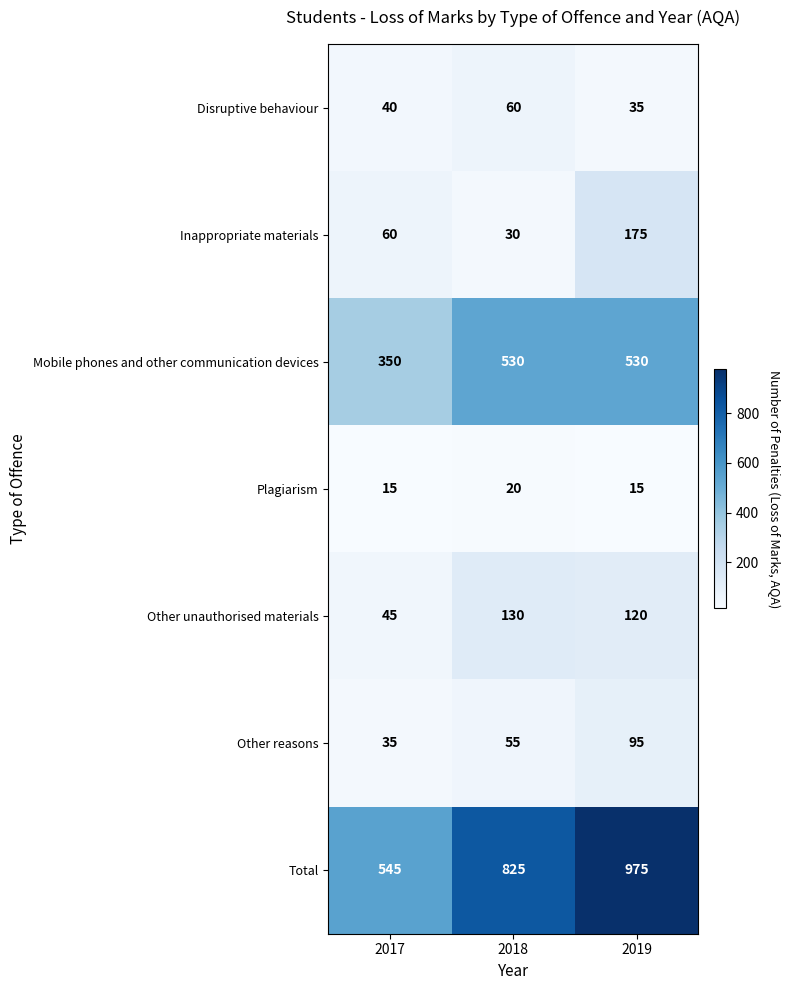

What is the sum of the Total values at 2018 and 2017?

1370